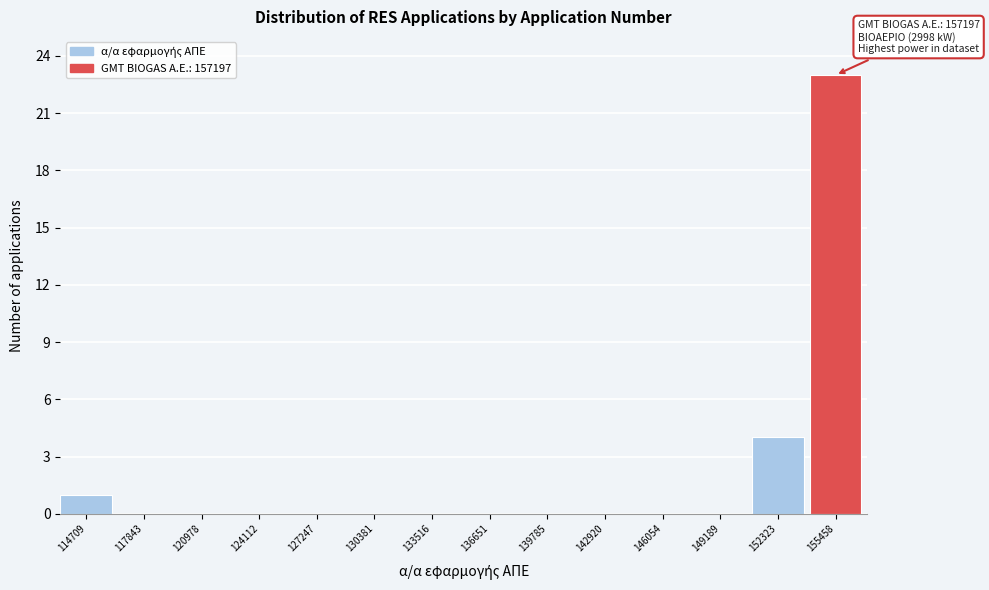

Reading left to right, extract all data points from this chart.

114709=1	117843=0	120978=0	124112=0	127247=0	130381=0	133516=0	136651=0	139785=0	142920=0	146054=0	149189=0	152323=4	155458=23